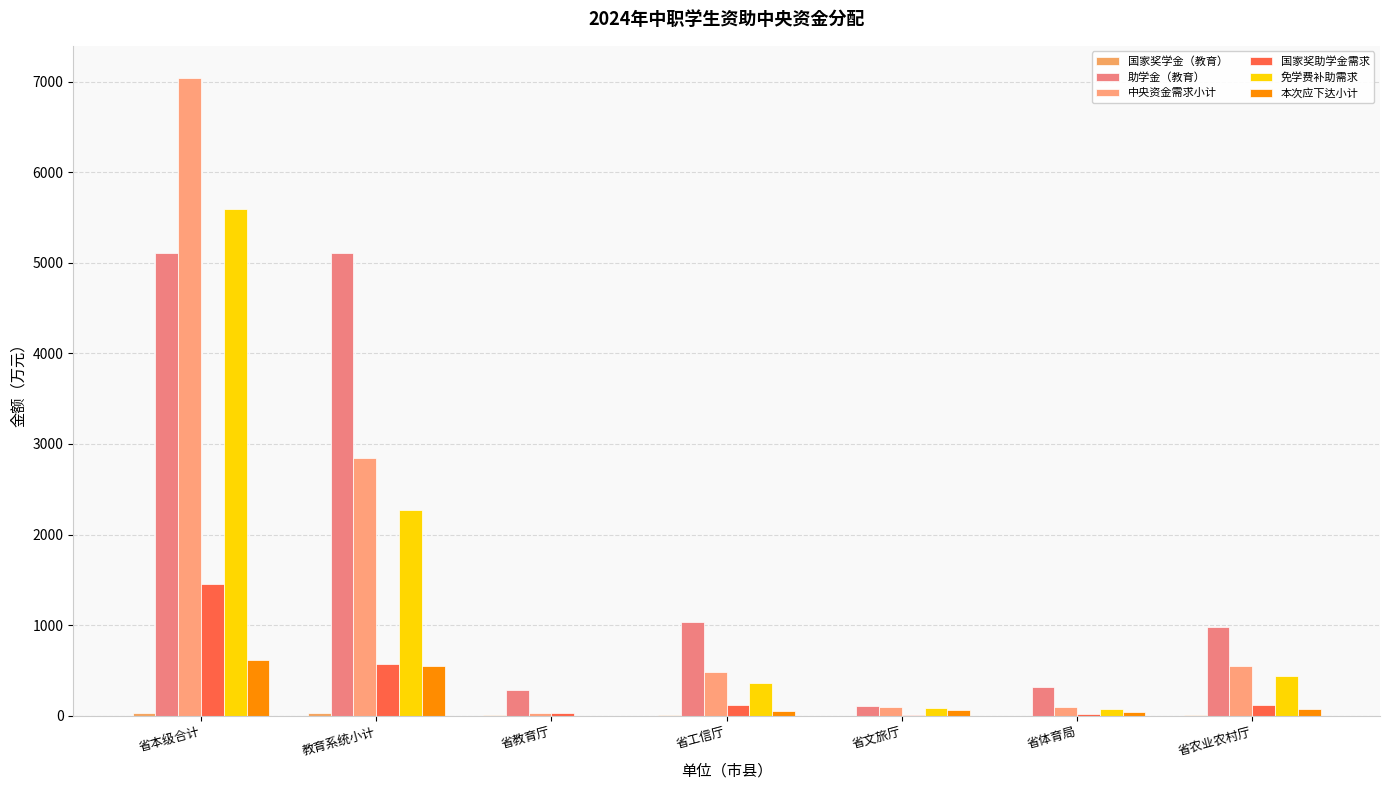

Which has a higher value, 省教育厅 or 省农业农村厅?

省教育厅